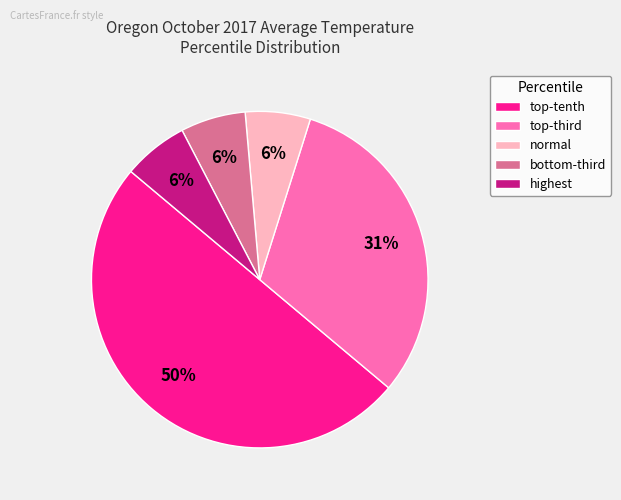

Which slice represents more than half of the pie?

top-tenth